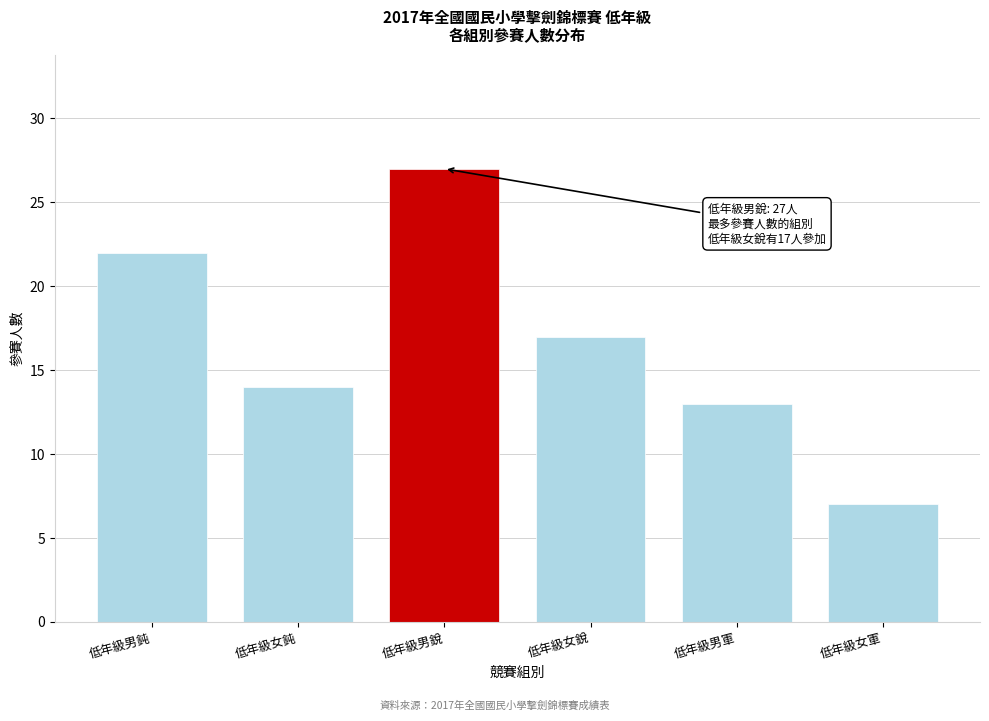

Reading left to right, list all the values displayed in this chart.

22	14	27	17	13	7